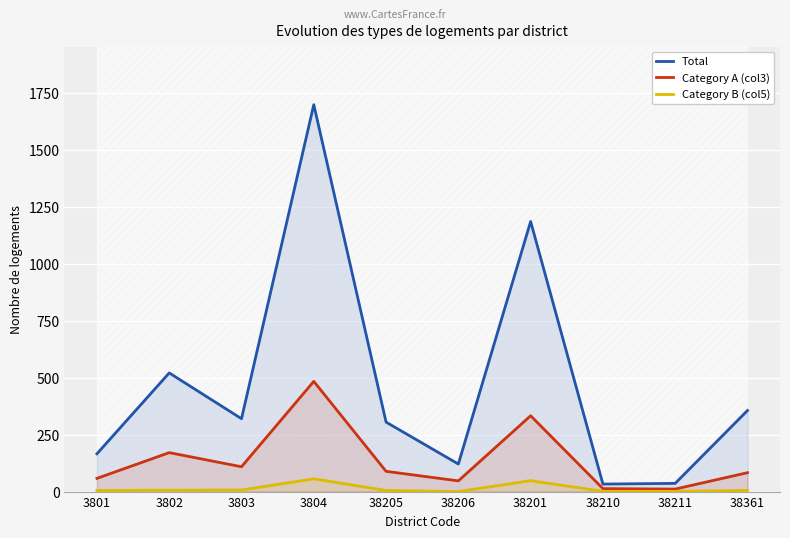

What is the sum of the Category A (col3) values at 3802 and 3803?

280